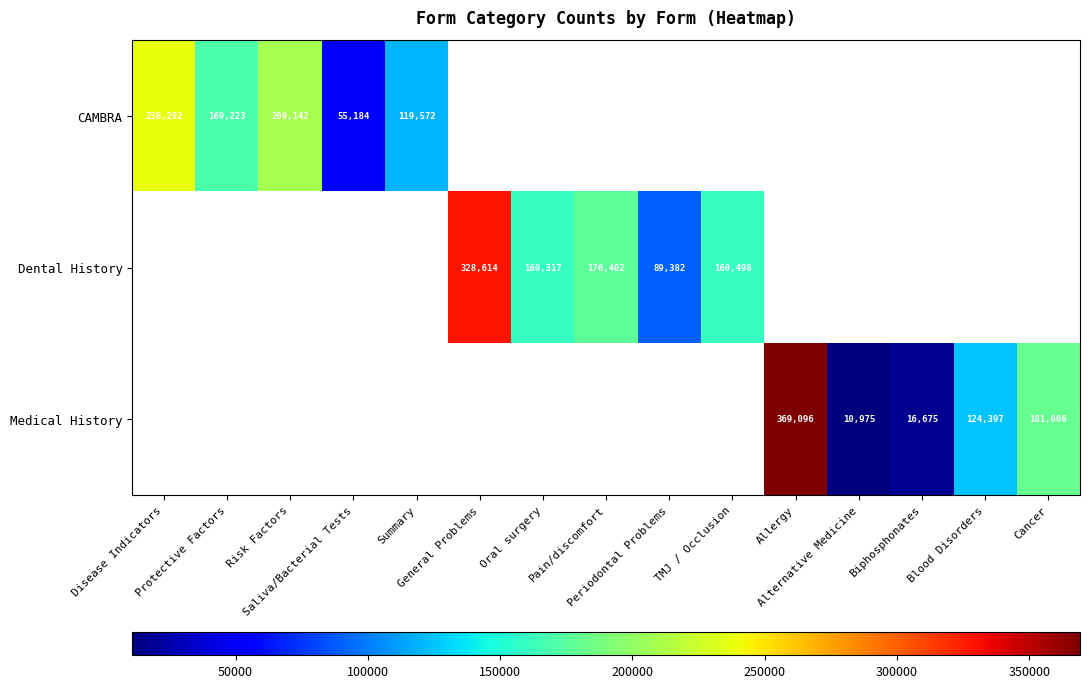

What is the smallest value displayed?

10975.0